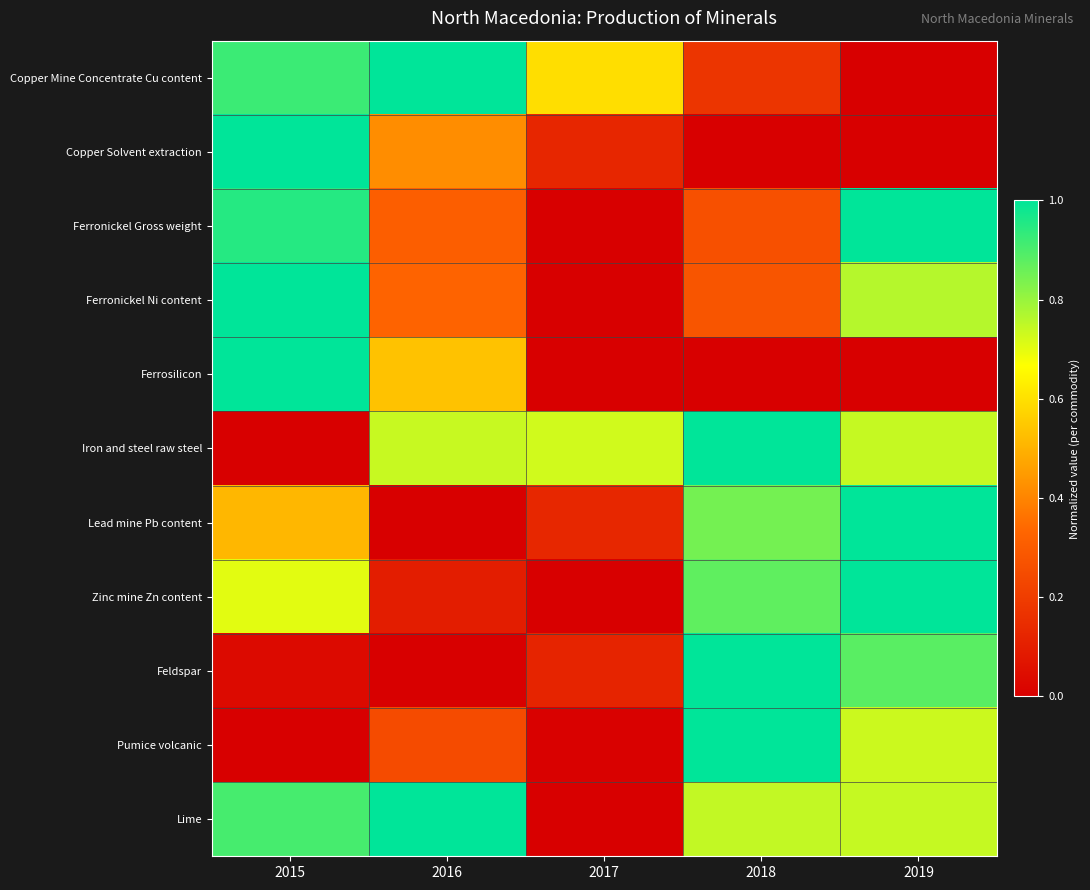

Reading right to left, transcribe all the data shown in this chart.

Copper Mine Concentrate Cu content: 2019=0.0	2018=0.2	2017=0.6	2016=1.0	2015=0.9
Copper Solvent extraction: 2019=0.0	2018=0.0	2017=0.1	2016=0.4	2015=1.0
Ferronickel Gross weight: 2019=1.0	2018=0.3	2017=0.0	2016=0.3	2015=1.0
Ferronickel Ni content: 2019=0.8	2018=0.3	2017=0.0	2016=0.3	2015=1.0
Ferrosilicon: 2019=0.0	2018=0.0	2017=0.0	2016=0.5	2015=1.0
Iron and steel raw steel: 2019=0.7	2018=1.0	2017=0.7	2016=0.7	2015=0.0
Lead mine Pb content: 2019=1.0	2018=0.8	2017=0.1	2016=0.0	2015=0.5
Zinc mine Zn content: 2019=1.0	2018=0.9	2017=0.0	2016=0.1	2015=0.7
Feldspar: 2019=0.9	2018=1.0	2017=0.1	2016=0.0	2015=0.0
Pumice volcanic: 2019=0.7	2018=1.0	2017=0.0	2016=0.2	2015=0.0
Lime: 2019=0.7	2018=0.7	2017=0.0	2016=1.0	2015=0.9